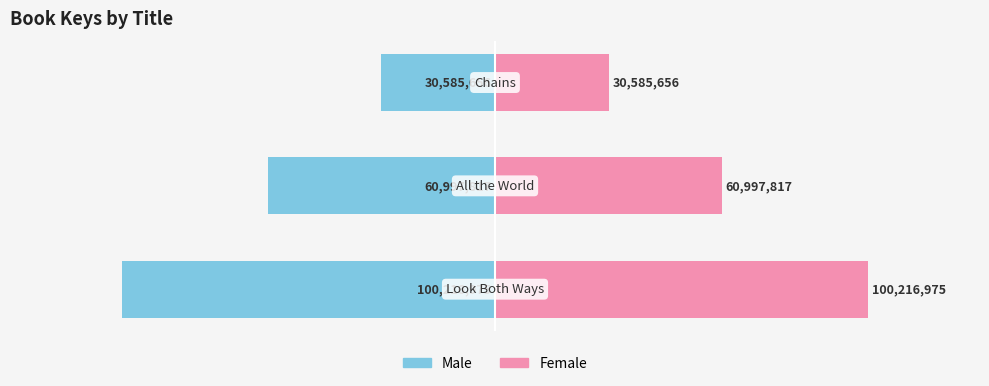

Are the bars grouped side by side (vs. stacked)?

Yes